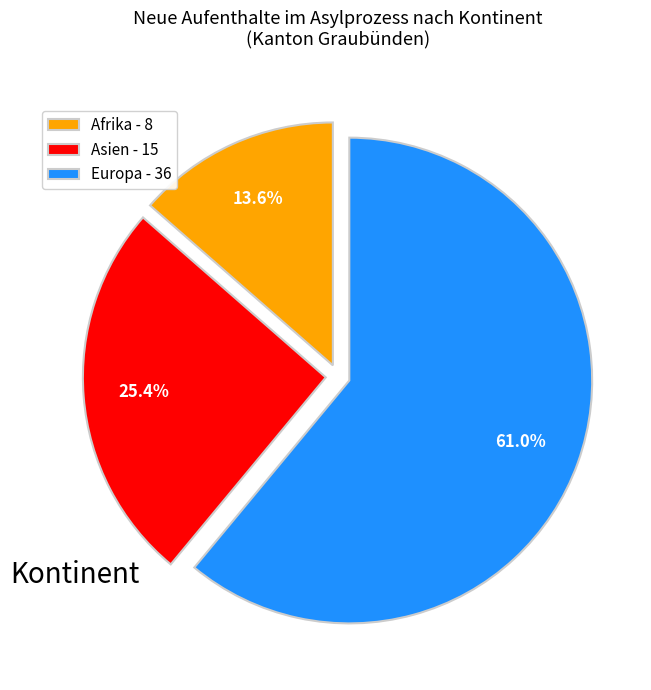

Between Afrika - 8 and Europa - 36, which is larger?

Europa - 36